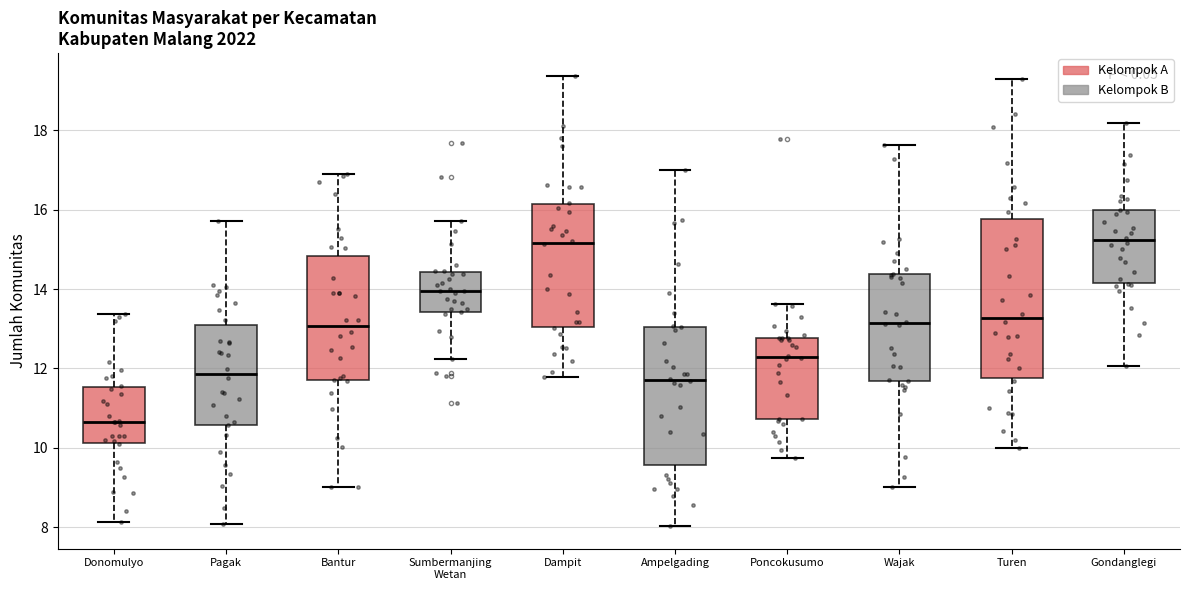

Reading left to right, transcribe this box plot: for each box, give where its median line is, the range the box spans, and where its two whiskers end, as read against the y-axis. The values are not printed on the chart, so give them approximately, as read against the axis.

Donomulyo: median 10.6, box 10.2 to 11.6, whiskers 8.2 to 13.4
Pagak: median 11.8, box 10.6 to 13.0, whiskers 8.0 to 15.8
Bantur: median 13.0, box 11.8 to 14.8, whiskers 9.0 to 17.0
Sumbermanjing Wetan: median 14.0, box 13.4 to 14.4, whiskers 12.2 to 15.8
Dampit: median 15.2, box 13.0 to 16.2, whiskers 11.8 to 19.4
Ampelgading: median 11.8, box 9.6 to 13.0, whiskers 8.0 to 17.0
Poncokusumo: median 12.2, box 10.8 to 12.8, whiskers 9.8 to 13.6
Wajak: median 13.2, box 11.6 to 14.4, whiskers 9.0 to 17.6
Turen: median 13.2, box 11.8 to 15.8, whiskers 10.0 to 19.4
Gondanglegi: median 15.2, box 14.2 to 16.0, whiskers 12.0 to 18.2